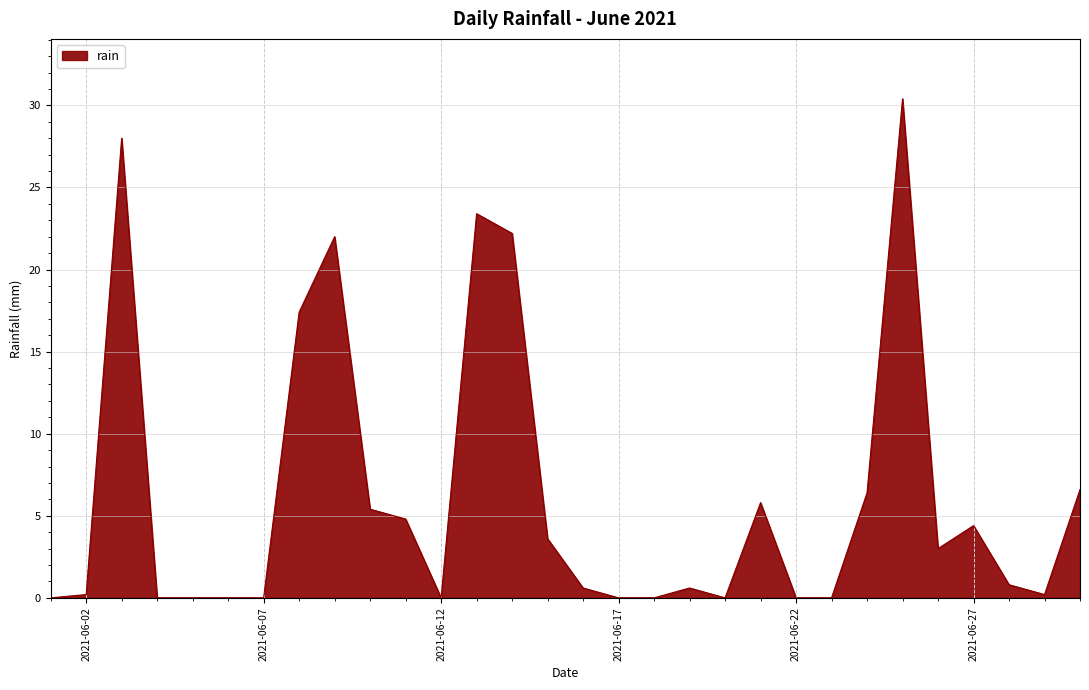

What is the greatest value displayed?

30.4